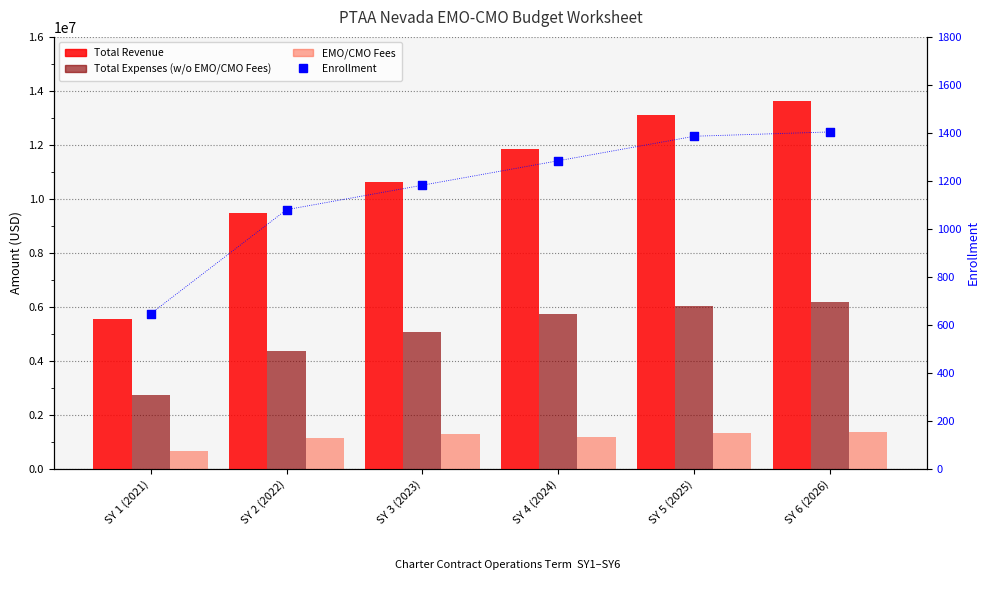

At how many categories does at least one series exceed 10338901?

4